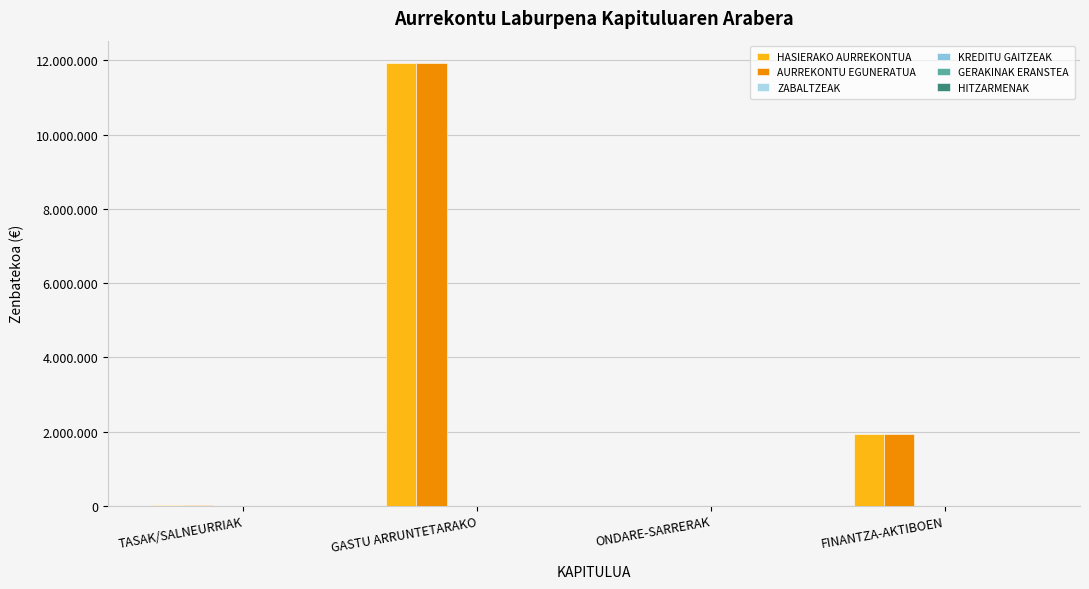

Reading left to right, transcribe all the data shown in this chart.

HASIERAKO AURREKONTUA: 33294	11936206	1500	1930000
AURREKONTU EGUNERATUA: 33294	11936206	1500	1930000
ZABALTZEAK: 0	0	0	0
KREDITU GAITZEAK: 0	0	0	0
GERAKINAK ERANSTEA: 0	0	0	0
HITZARMENAK: 0	0	0	0